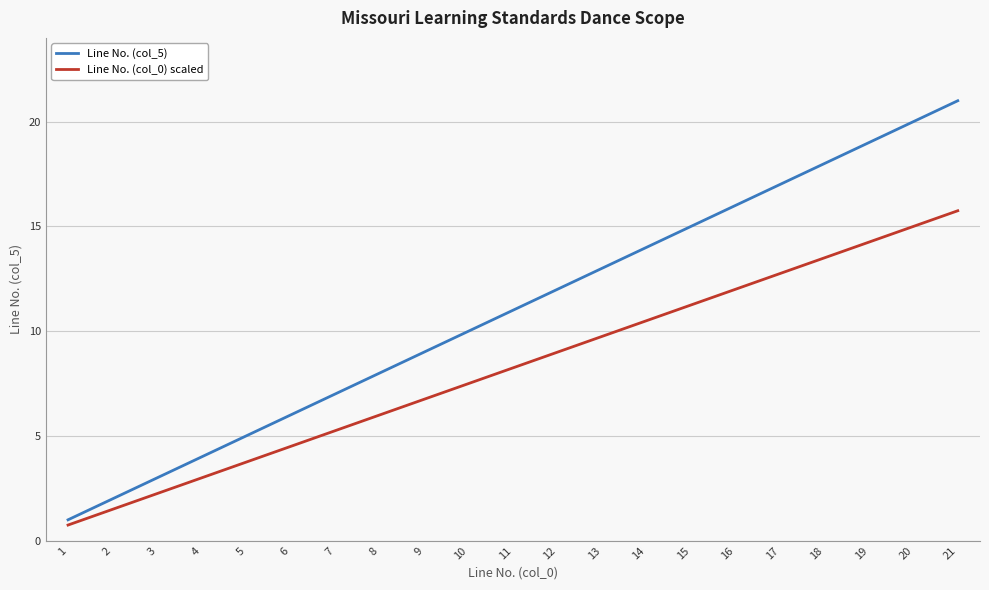

True or false: Line No. (col_0) scaled and Line No. (col_5) intersect in this chart.

False